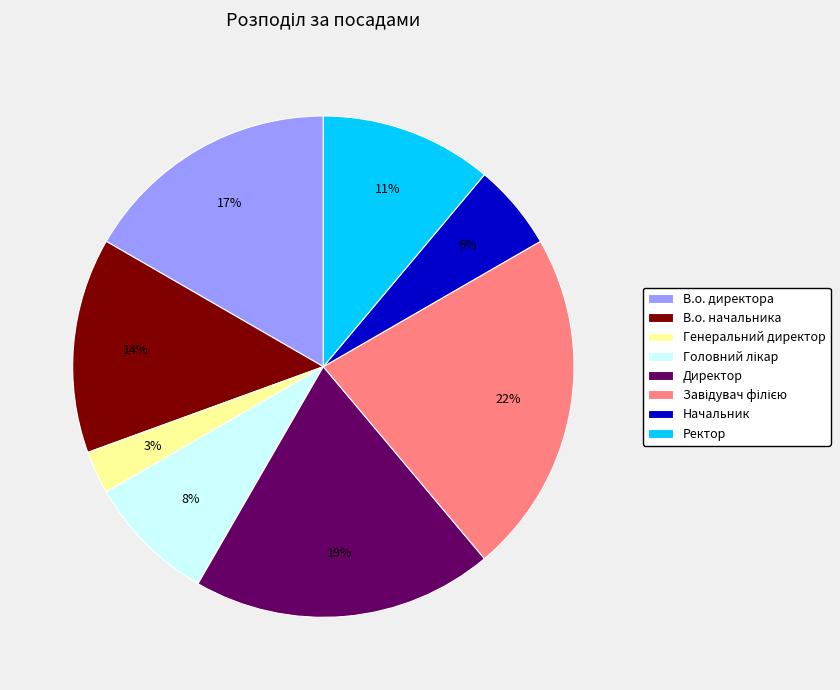

Which has a higher value, Директор or Начальник?

Директор